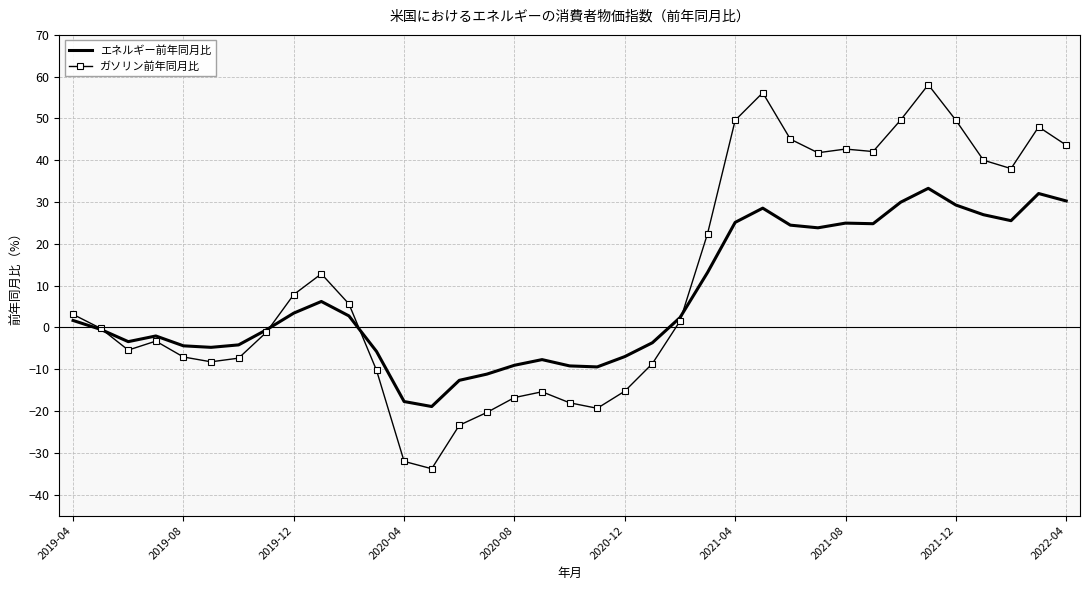

What is the smallest value displayed?

-33.8